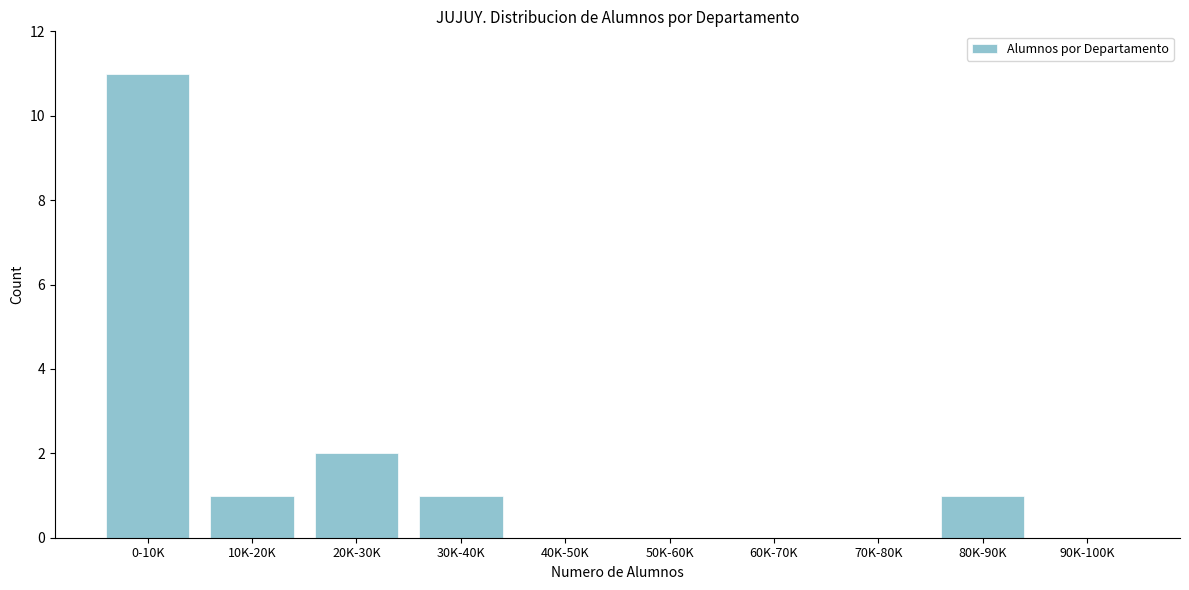

Reading left to right, list all the values displayed in this chart.

0-10K=11	10K-20K=1	20K-30K=2	30K-40K=1	40K-50K=0	50K-60K=0	60K-70K=0	70K-80K=0	80K-90K=1	90K-100K=0